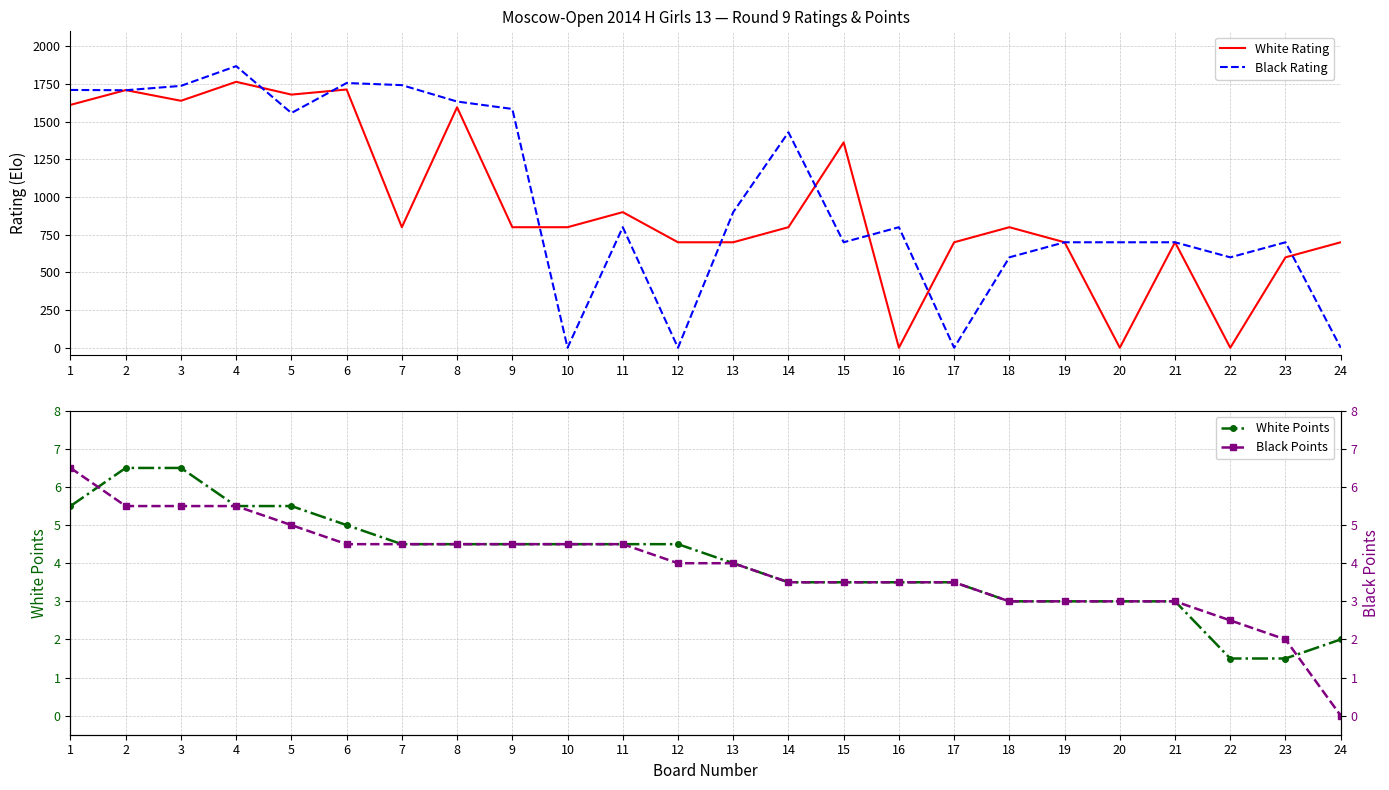

Between which two adjacent categories do Black Rating and Black Points first intersect?

9 and 10